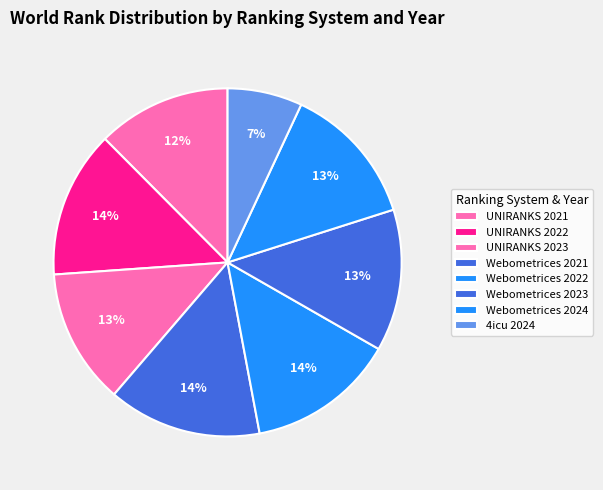

What is the total percentage of UNIRANKS 2023 and UNIRANKS 2021?

25.0%